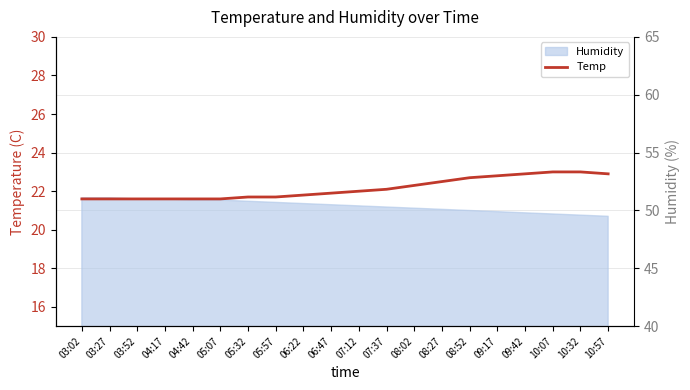

How many values are below 22?

10